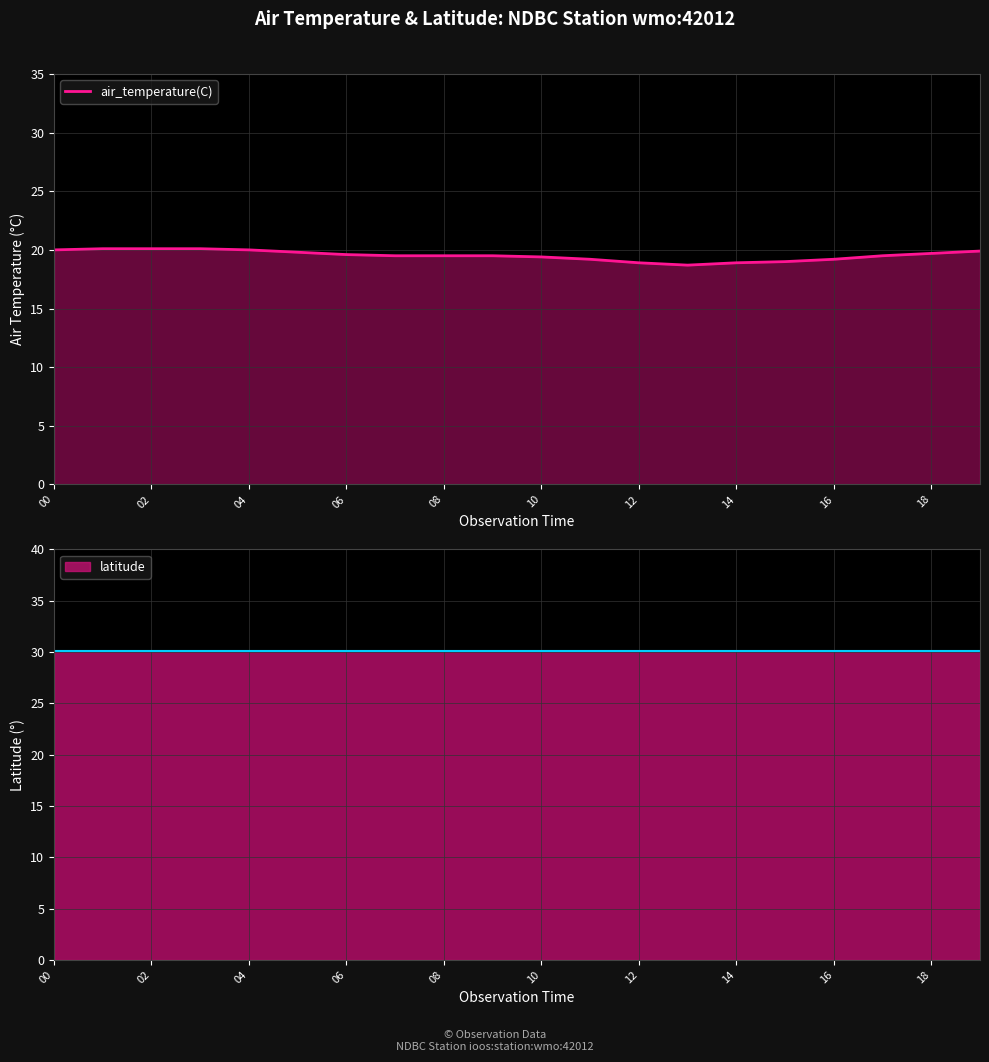

True or false: air_temperature(C) has a value of 19.6 at 06.

True